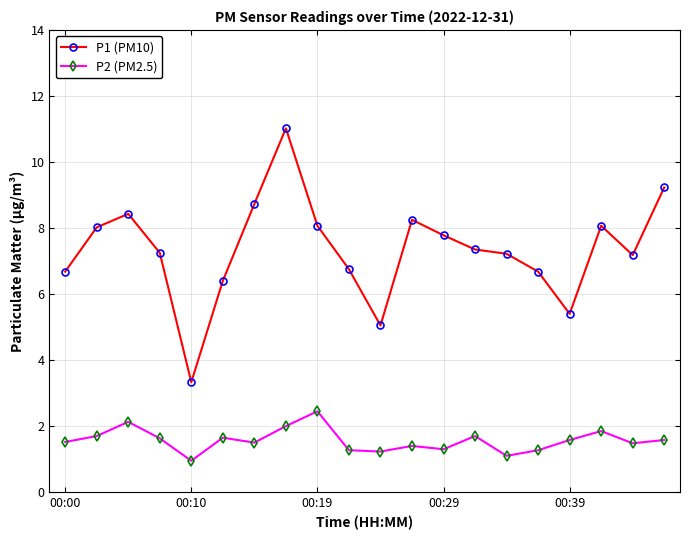

Is this an area chart (filled region under the line)?

No